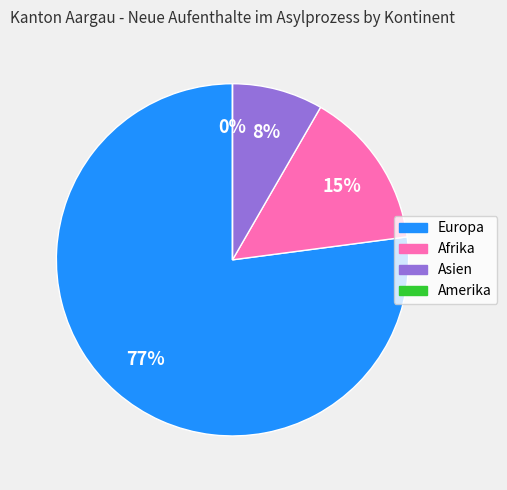

Which slice is the largest?

Europa